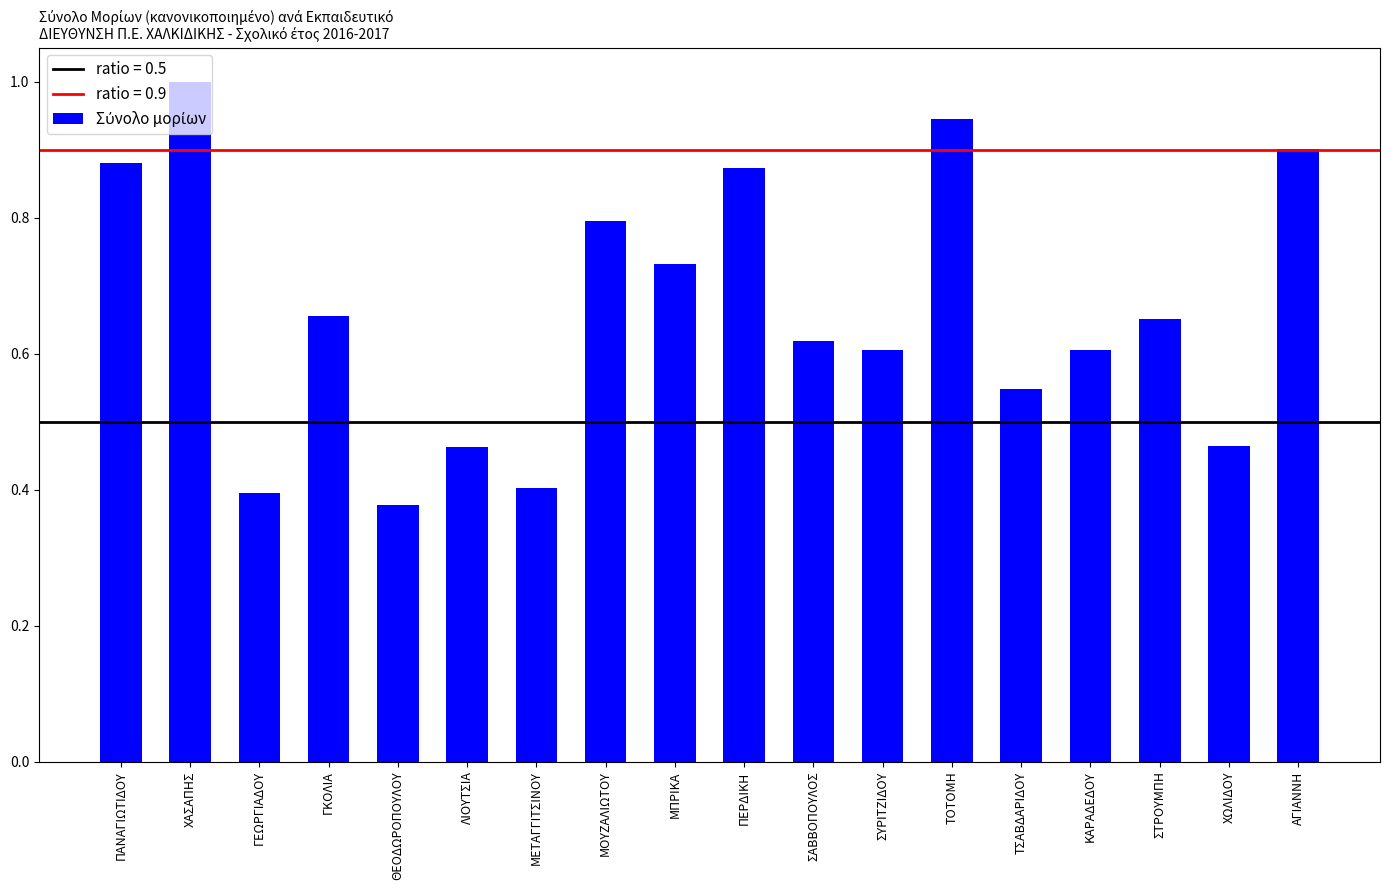

True or false: the data shows 0.4 at ΓΕΩΡΓΙΑΔΟΥ.

True